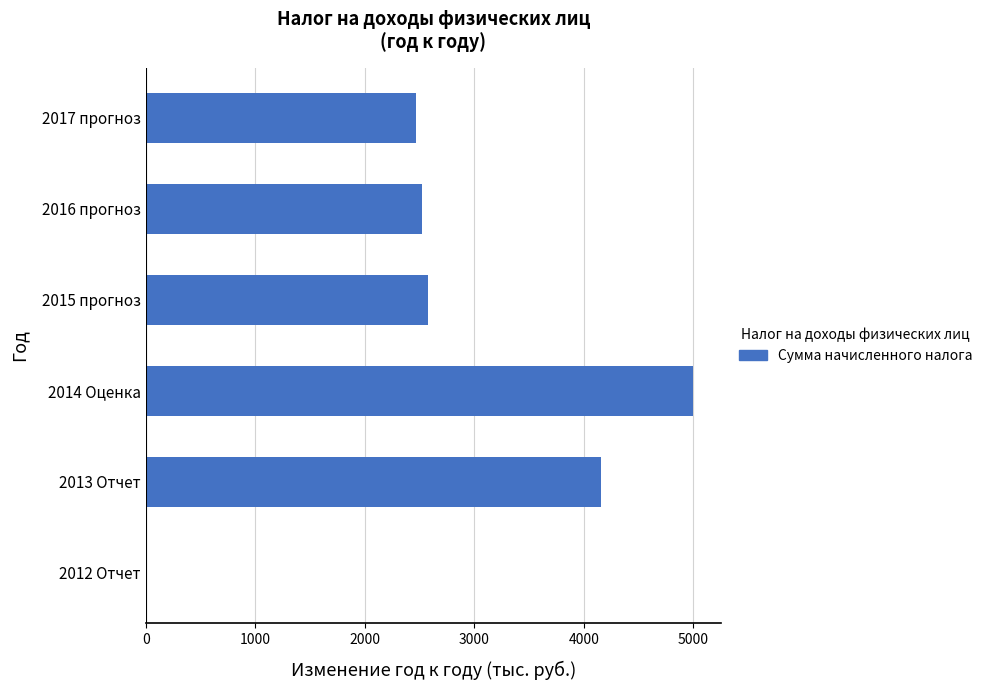

Reading bottom to top, transcribe all the data shown in this chart.

2012 Отчет=0.0	2013 Отчет=4158.3	2014 Оценка=5001.1	2015 прогноз=2580.8	2016 прогноз=2521.7	2017 прогноз=2471.7